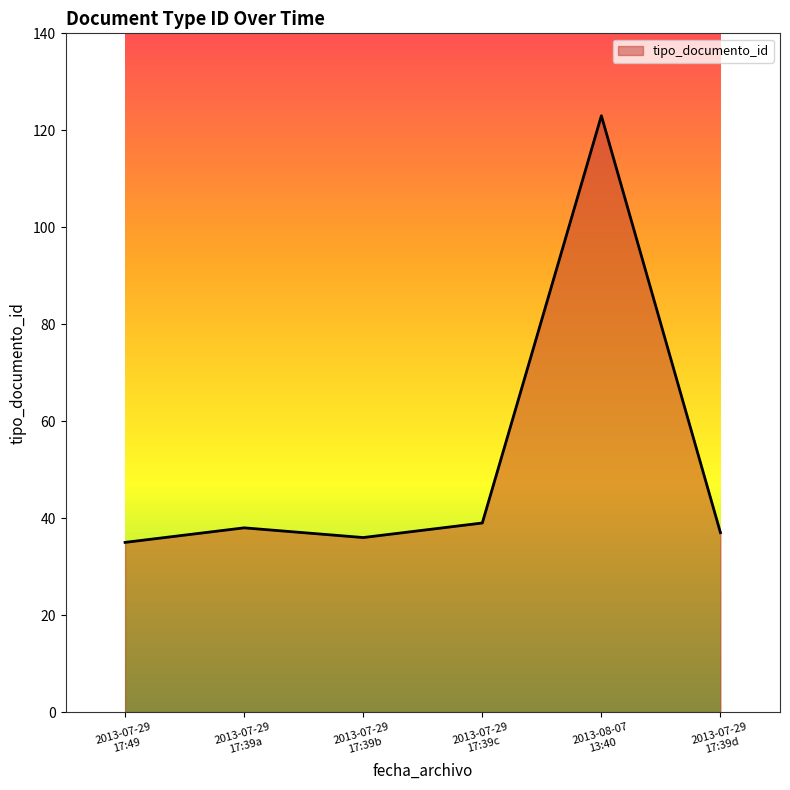

What is the minimum value shown in the chart?

35